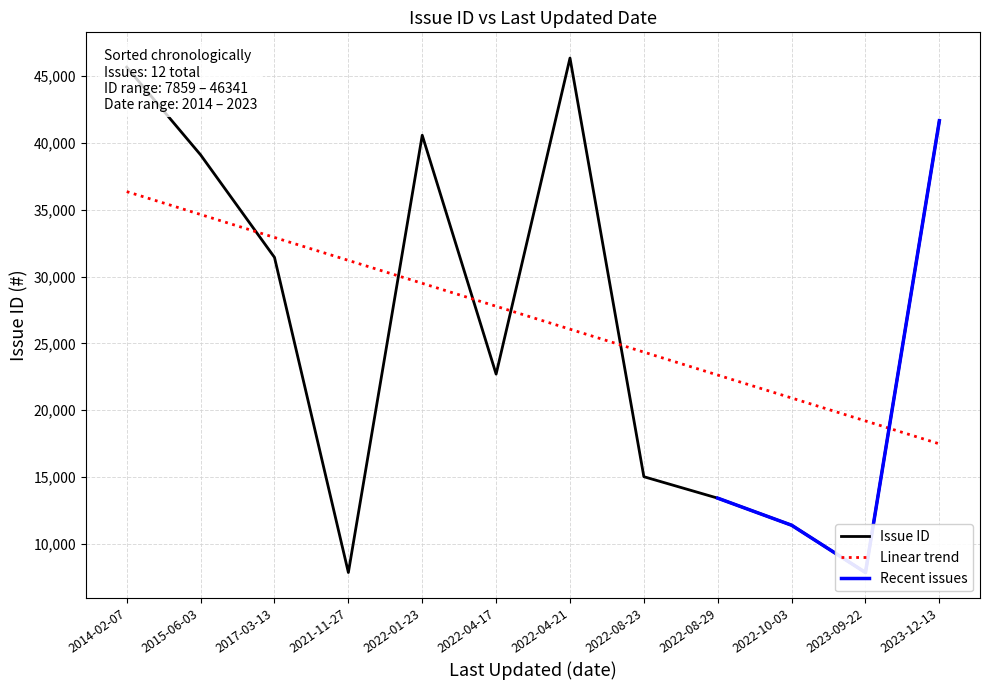

How many points are higher than both their immediate neighbors (excluding endpoints)?

2